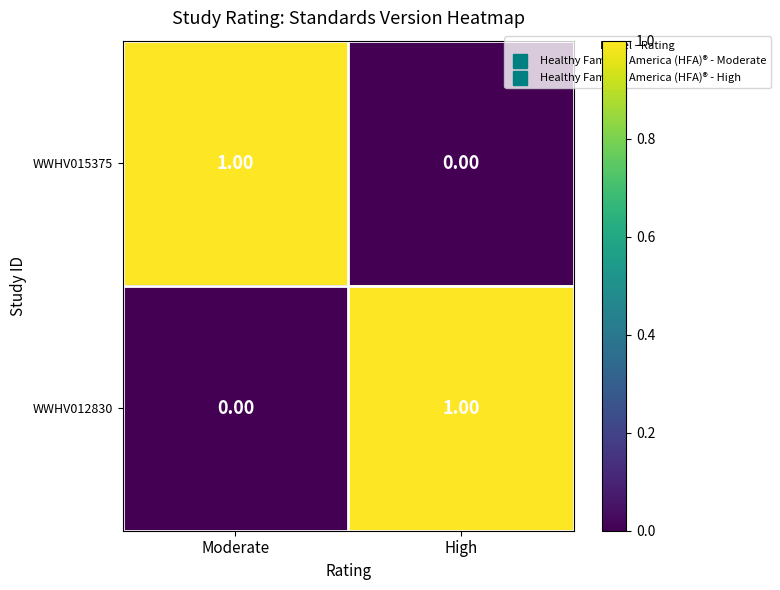

Where is WWHV012830 nearest to the value 0?

Moderate